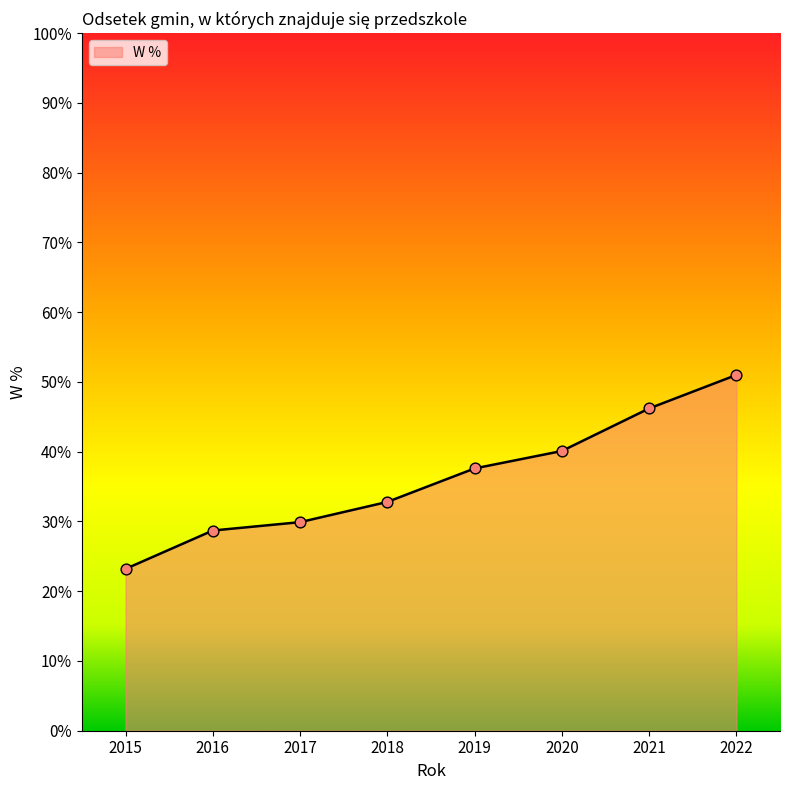

What is the change in value from 2016 to 2022?

+22.3